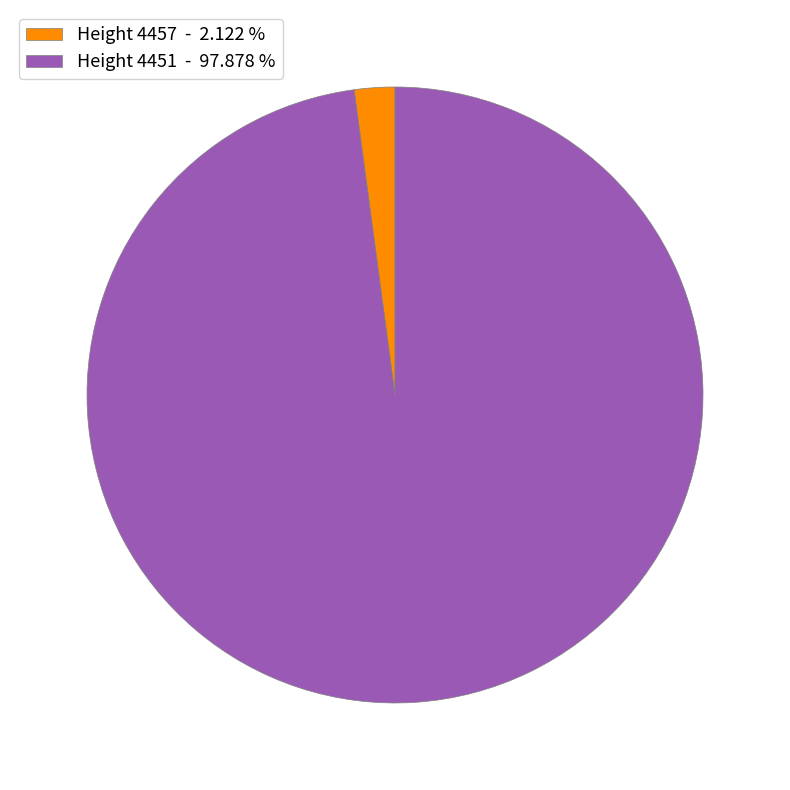

Is the sum of Height 4451 - 97.878 % and Height 4457 - 2.122 % greater than half?

Yes